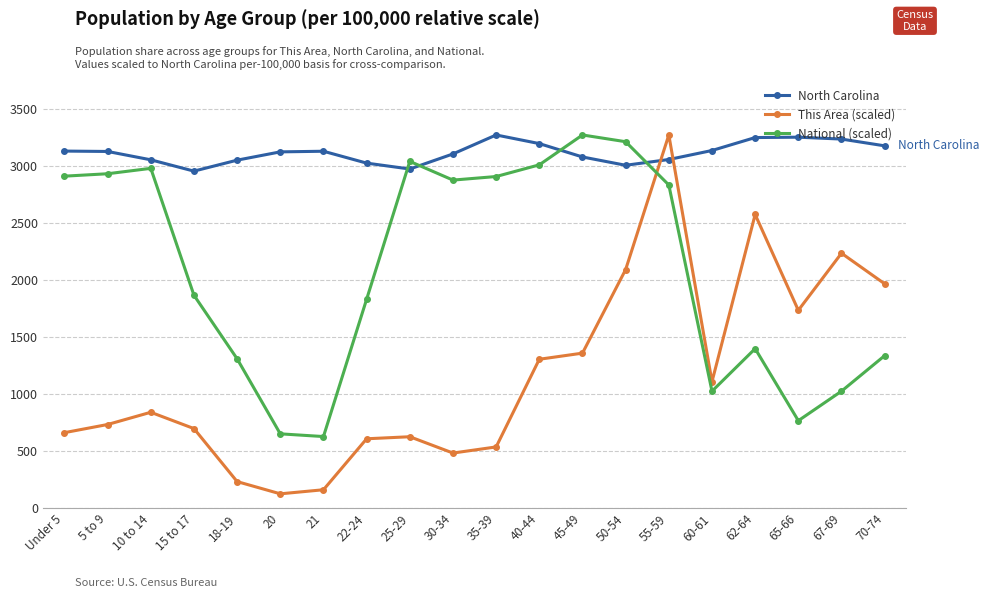

What is the greatest value displayed?

3269.8